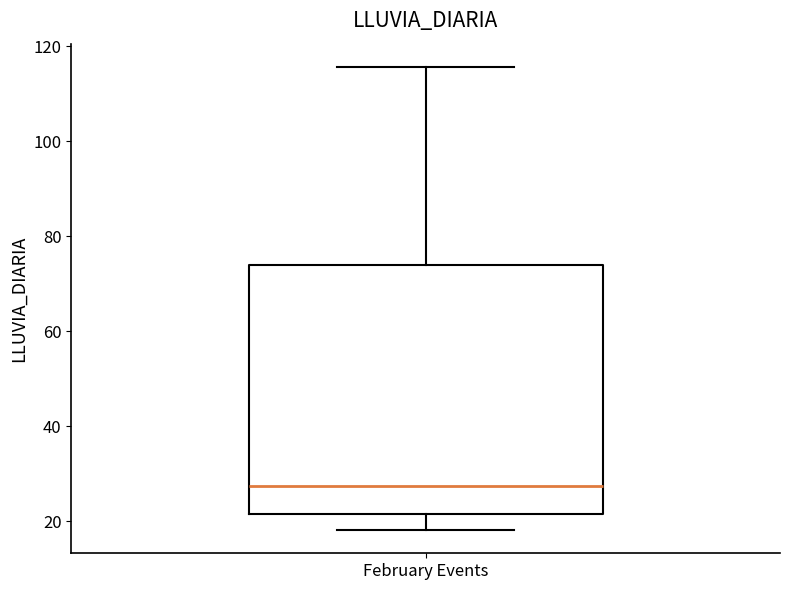

Where does the lower whisker of the box for February Events end on the y-axis? The values are not printed on the chart, so give them approximately, as read against the axis.

18